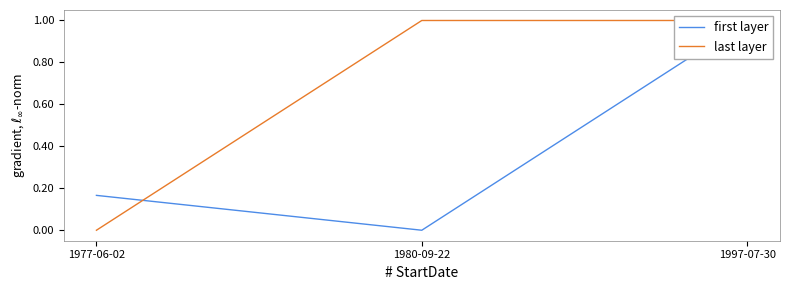

Is this an area chart (filled region under the line)?

No